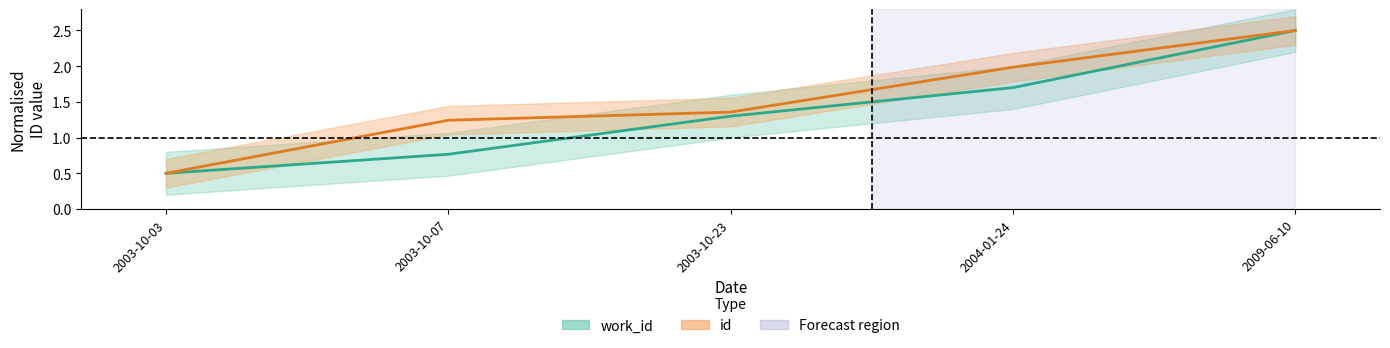

What position from the left is 2003-10-03?

1